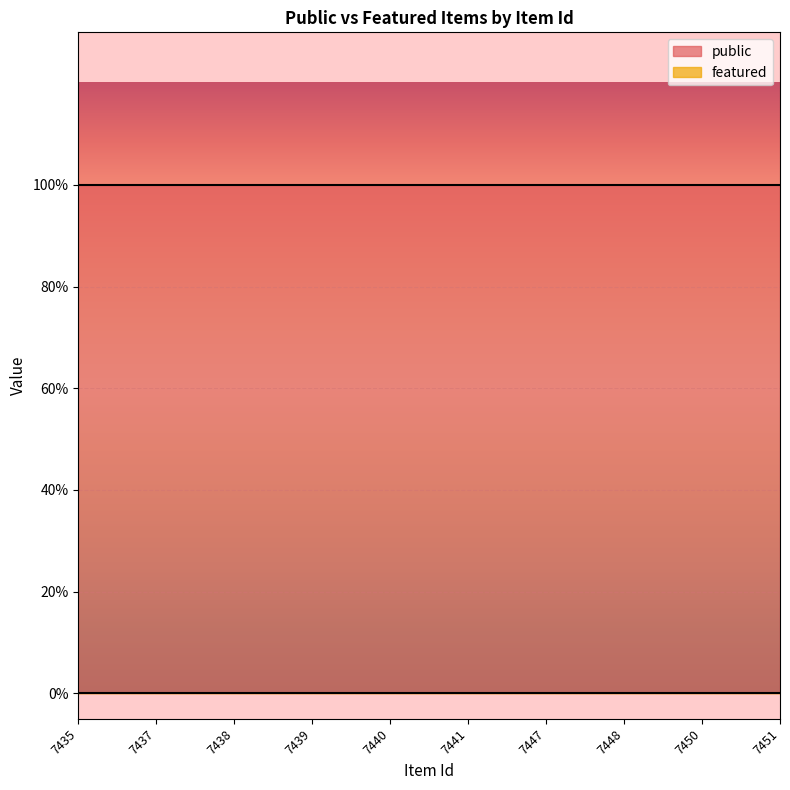

Reading left to right, what are all the values shown in this chart?

public: 7435=1	7437=1	7438=1	7439=1	7440=1	7441=1	7447=1	7448=1	7450=1	7451=1
featured: 7435=0	7437=0	7438=0	7439=0	7440=0	7441=0	7447=0	7448=0	7450=0	7451=0